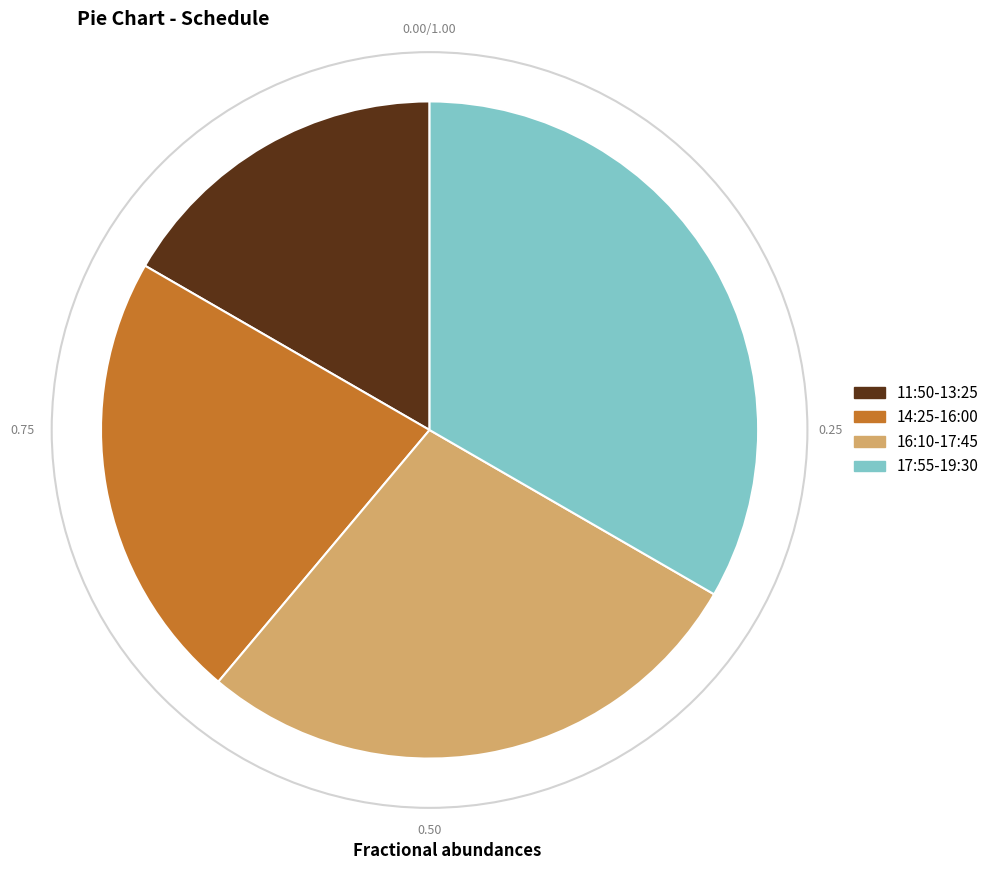

Which slice is the smallest?

11:50-13:25